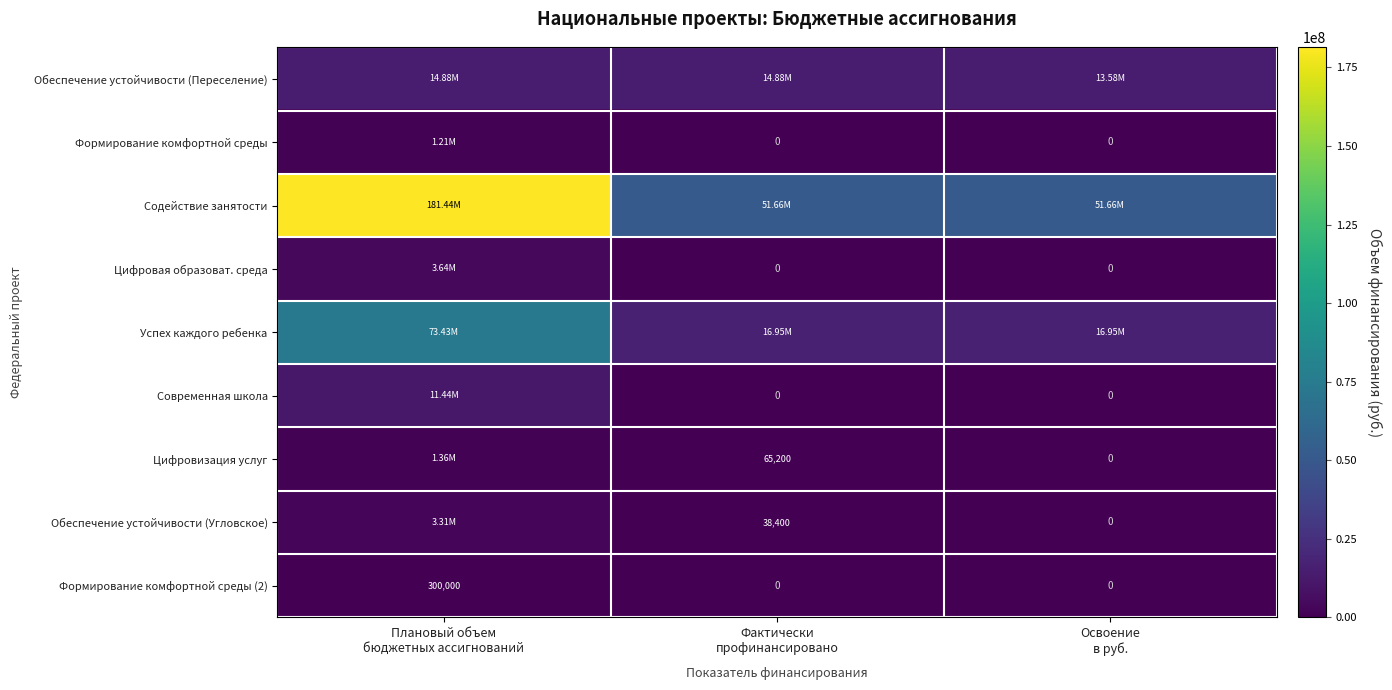

Rank the series by their maximum value, from lowest to highest.

Формирование комфортной среды (2), Формирование комфортной среды, Цифровизация услуг, Обеспечение устойчивости (Угловское), Цифровая образоват. среда, Современная школа, Обеспечение устойчивости (Переселение), Успех каждого ребенка, Содействие занятости